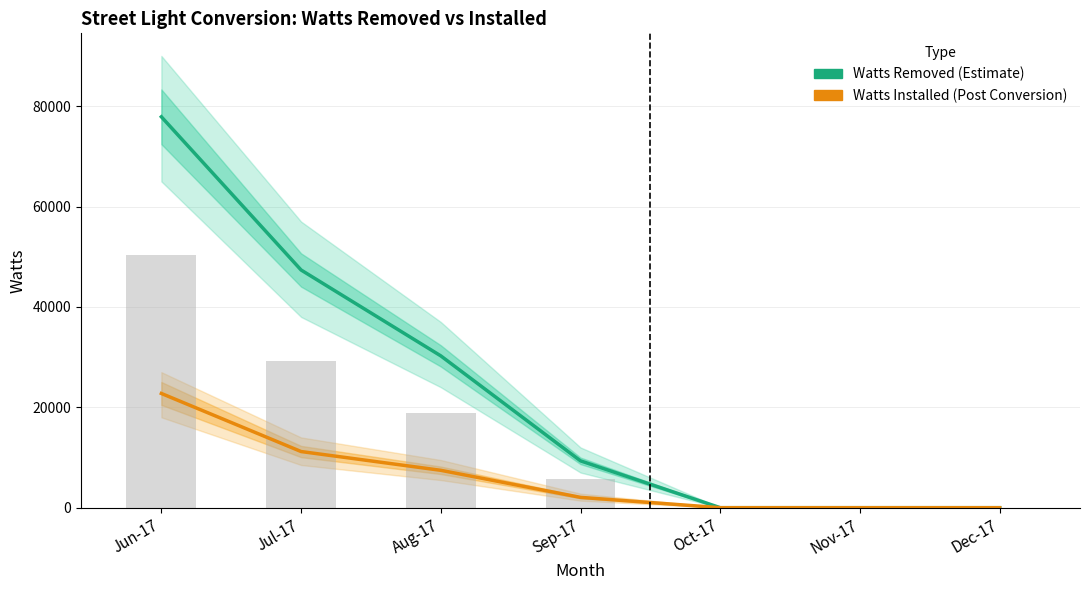

What position from the left is Oct-17?

5